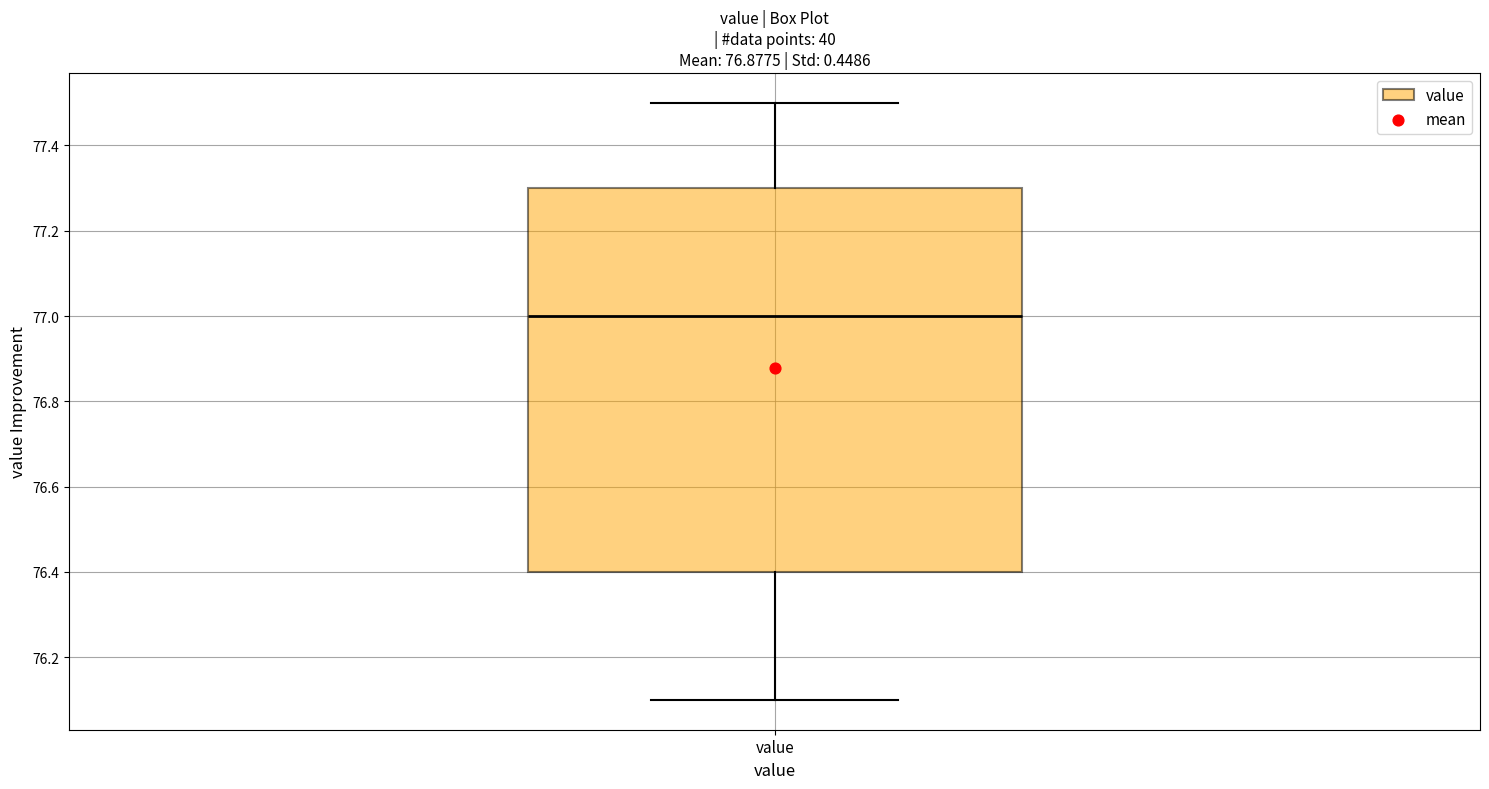

Where is the lower edge of the box for value on the y-axis? The values are not printed on the chart, so give them approximately, as read against the axis.

76.4